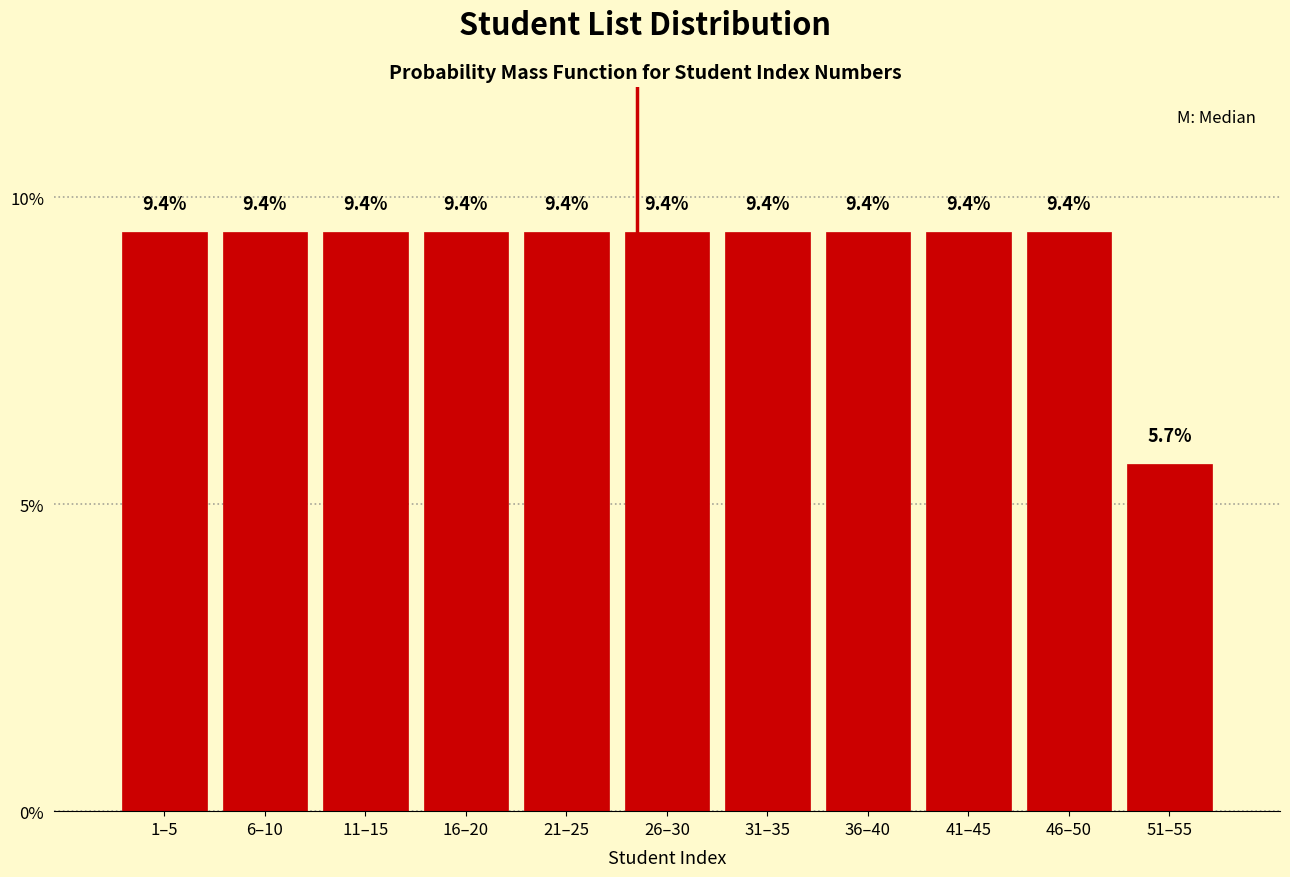

Reading left to right, list all the values displayed in this chart.

1–5=9.4	6–10=9.4	11–15=9.4	16–20=9.4	21–25=9.4	26–30=9.4	31–35=9.4	36–40=9.4	41–45=9.4	46–50=9.4	51–55=5.7